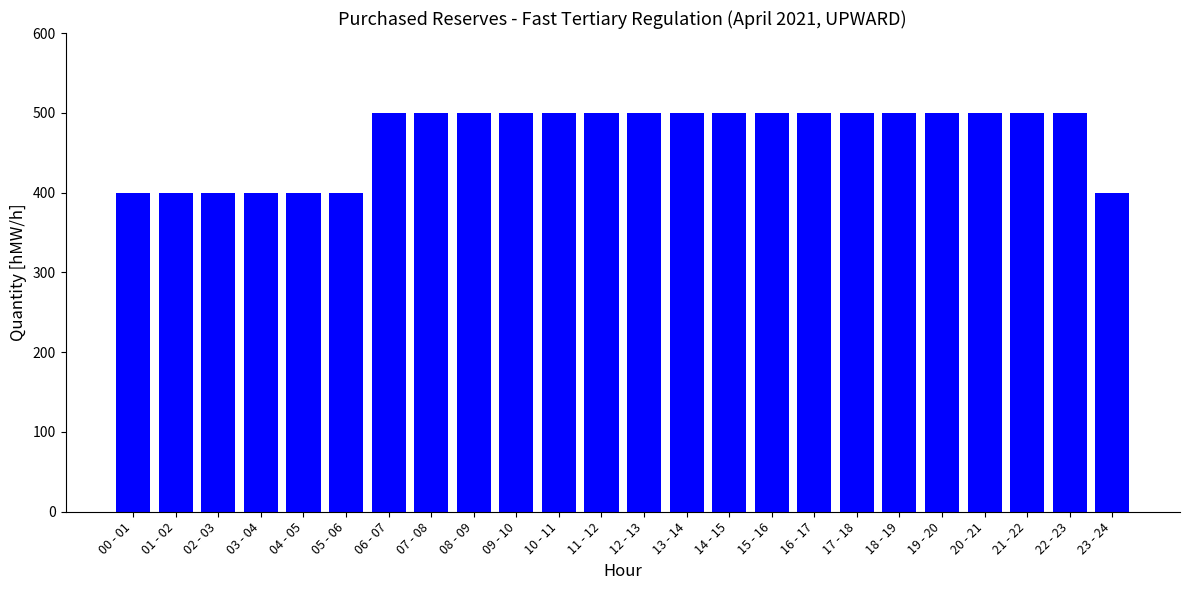

Reading left to right, what are all the values shown in this chart?

400	400	400	400	400	400	500	500	500	500	500	500	500	500	500	500	500	500	500	500	500	500	500	400